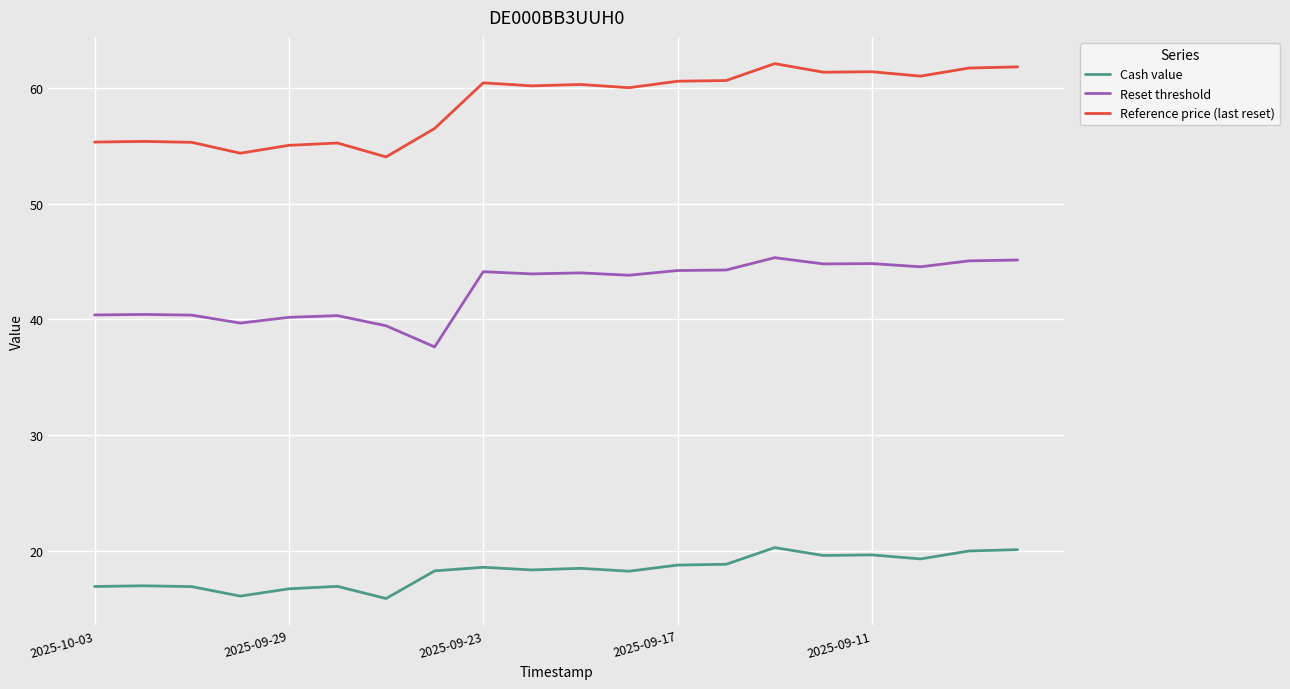

What is the sum of all Cash value values?

364.9